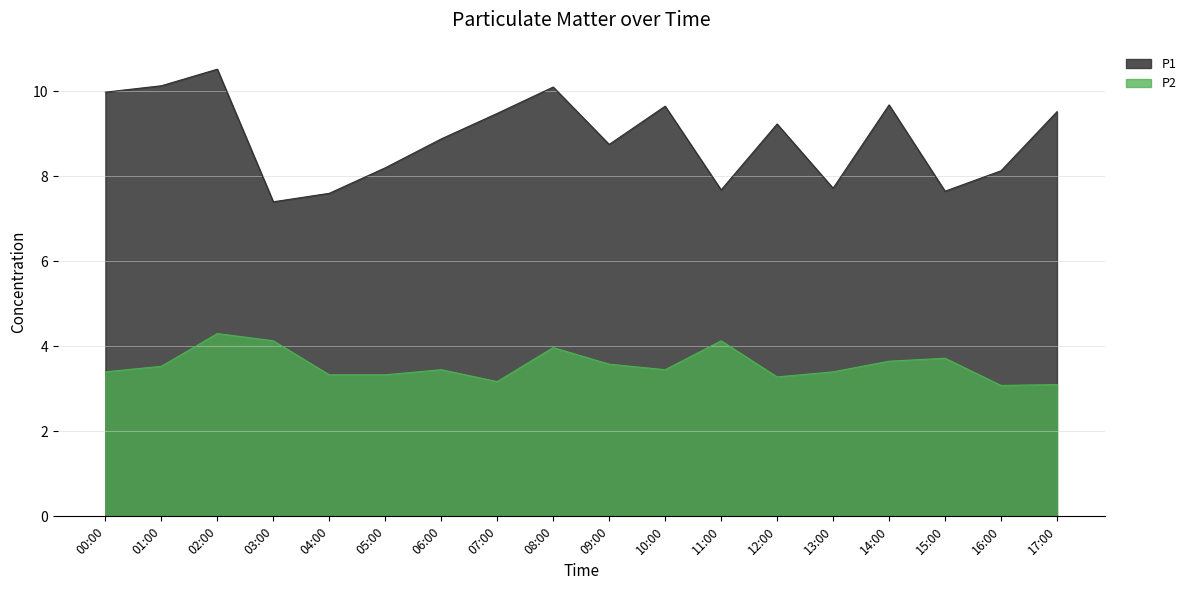

What is the average value of the P2 series?

3.6